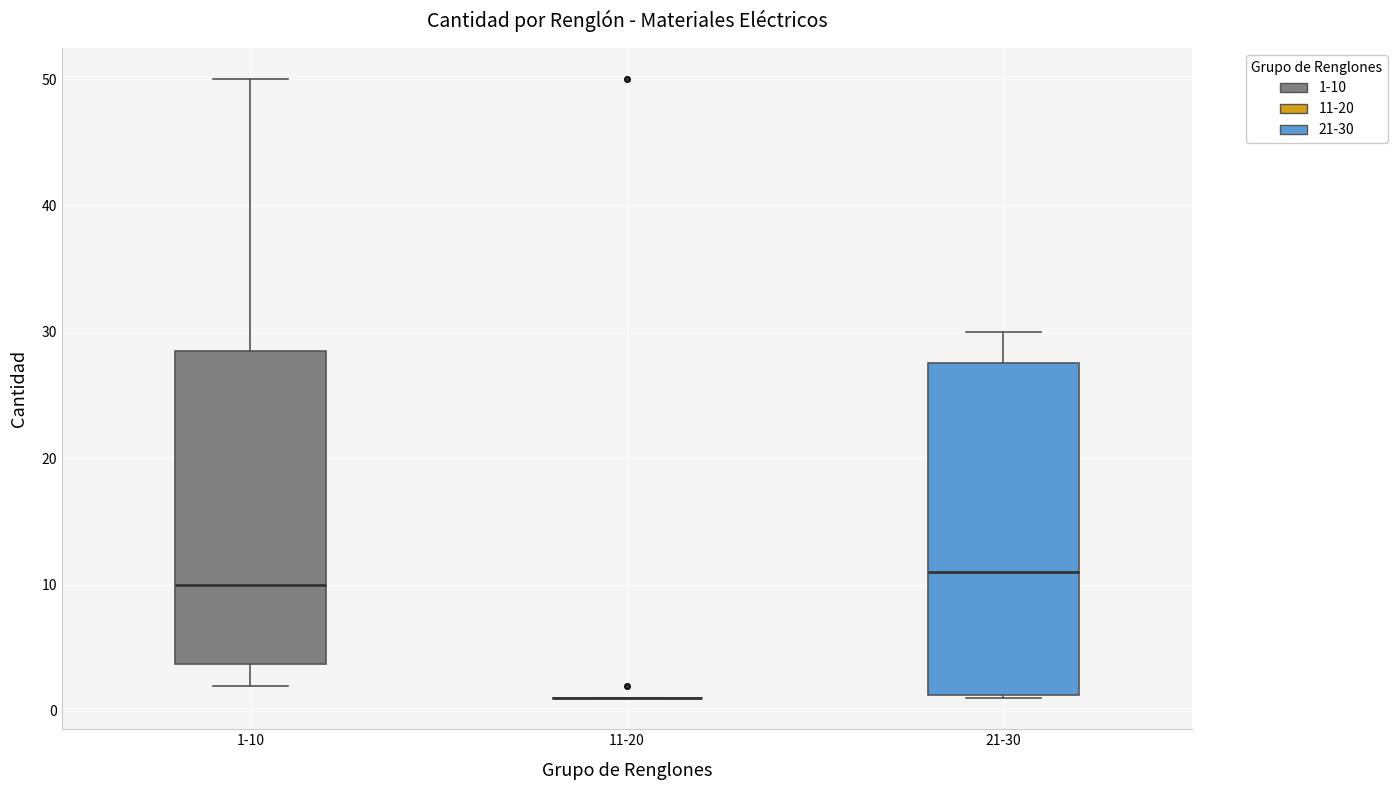

Reading left to right, transcribe this box plot: for each box, give where its median line is, the range the box spans, and where its two whiskers end, as read against the y-axis. The values are not printed on the chart, so give them approximately, as read against the axis.

1-10: median 10, box 4 to 29, whiskers 2 to 50
11-20: box collapsed to a line at 1, whiskers 1 to 1
21-30: median 11, box 1 to 28, whiskers 1 to 30